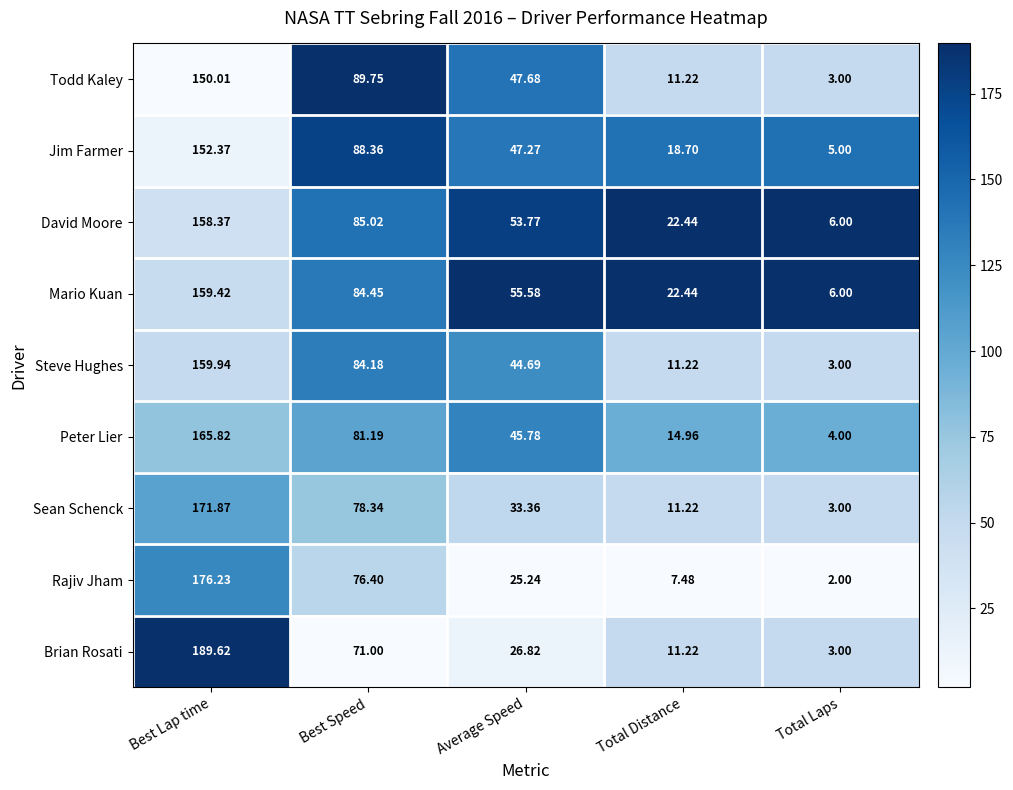

Rank the categories by Jim Farmer value from highest to lowest.

Best Lap time, Best Speed, Average Speed, Total Distance, Total Laps